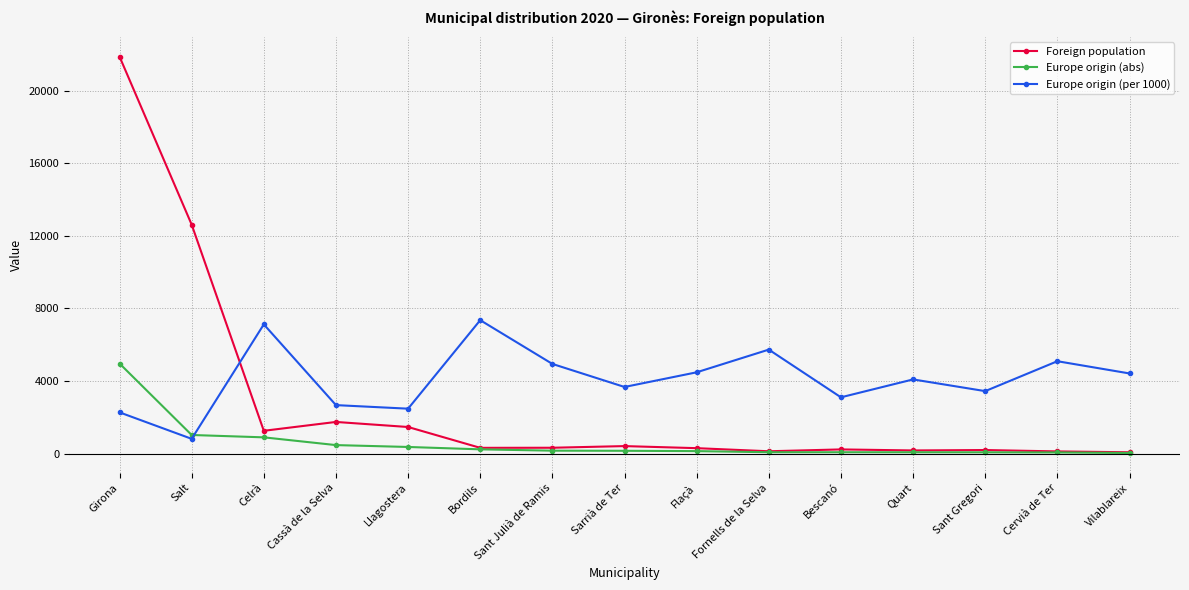

Which series has the largest range (max minus min)?

Foreign population